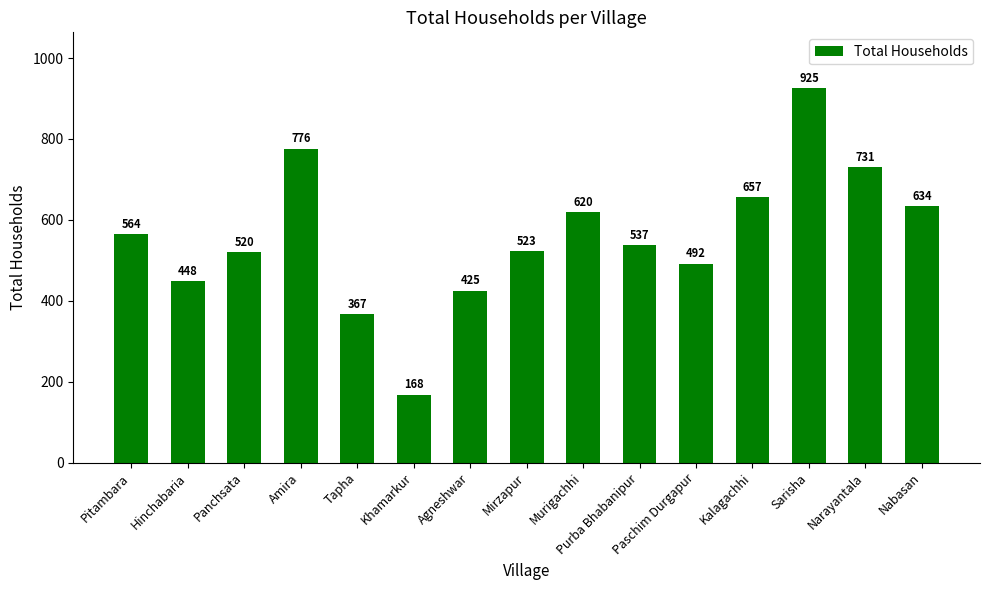

Reading left to right, extract all data points from this chart.

564	448	520	776	367	168	425	523	620	537	492	657	925	731	634